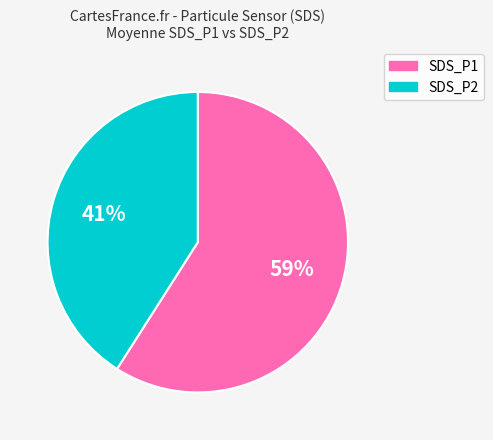

To the nearest percent, what portion does SDS_P2 represent?

41%